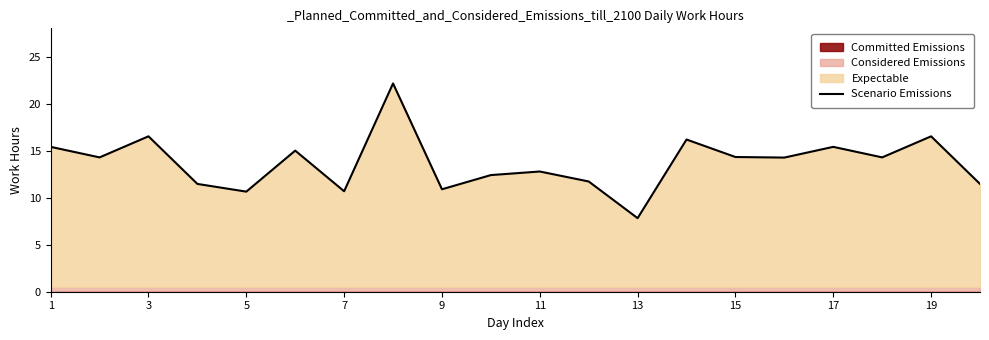

How many lines are shown in the chart?

1